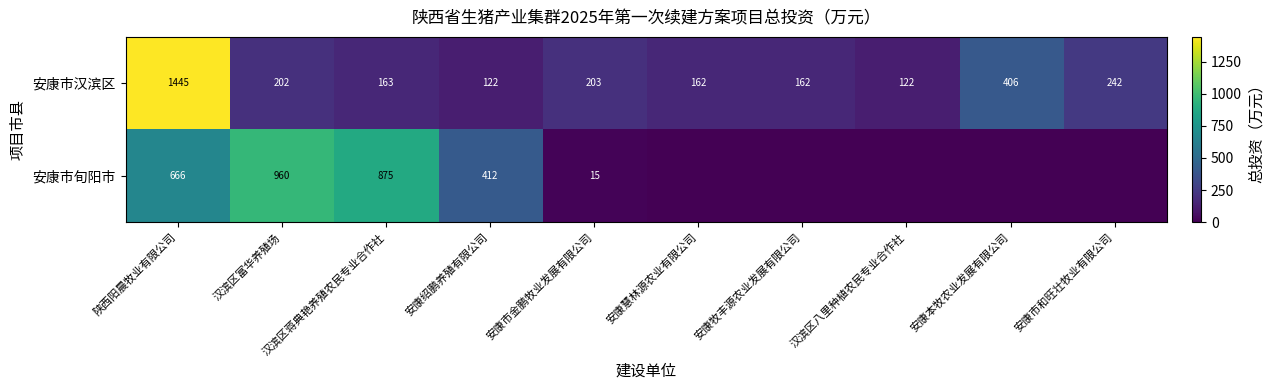

Is the value of 安康市汉滨区 at 安康绍鹏养殖有限公司 greater than the value of 安康市旬阳市 at 安康绍鹏养殖有限公司?

No